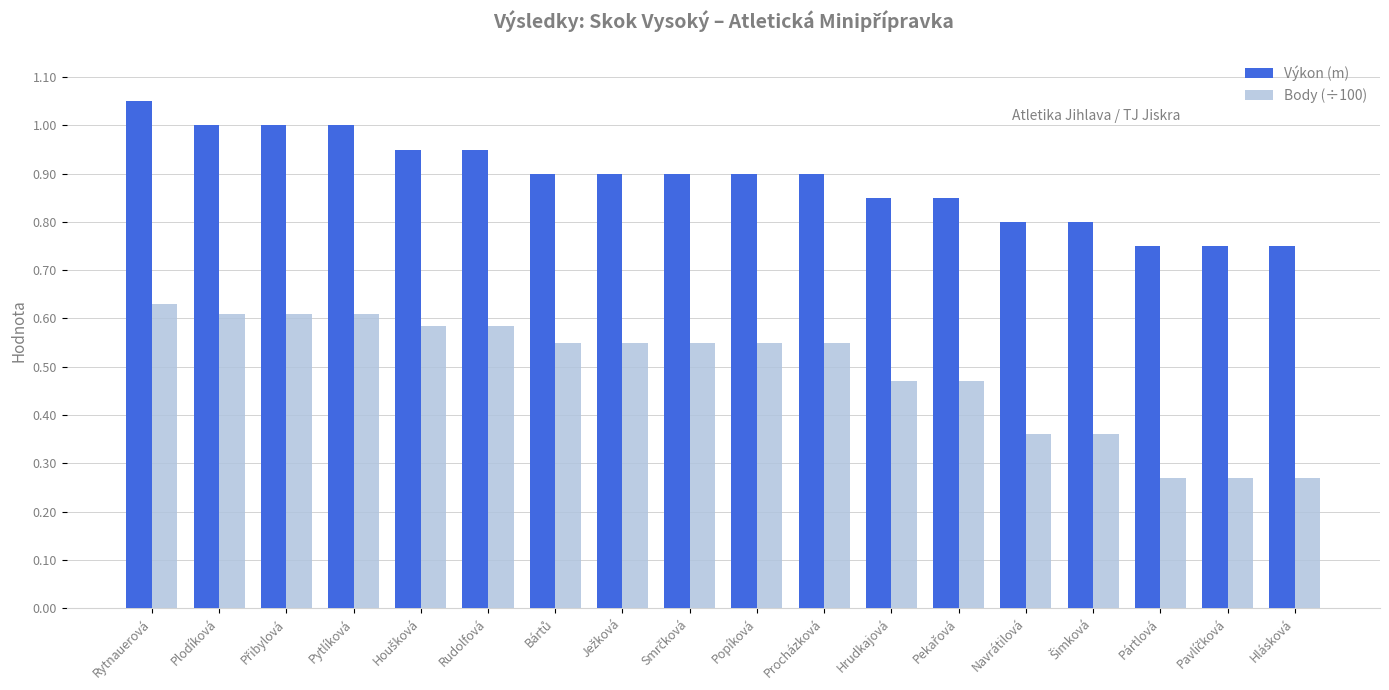

At which category is the sum across all series the highest?

Rytnauerová